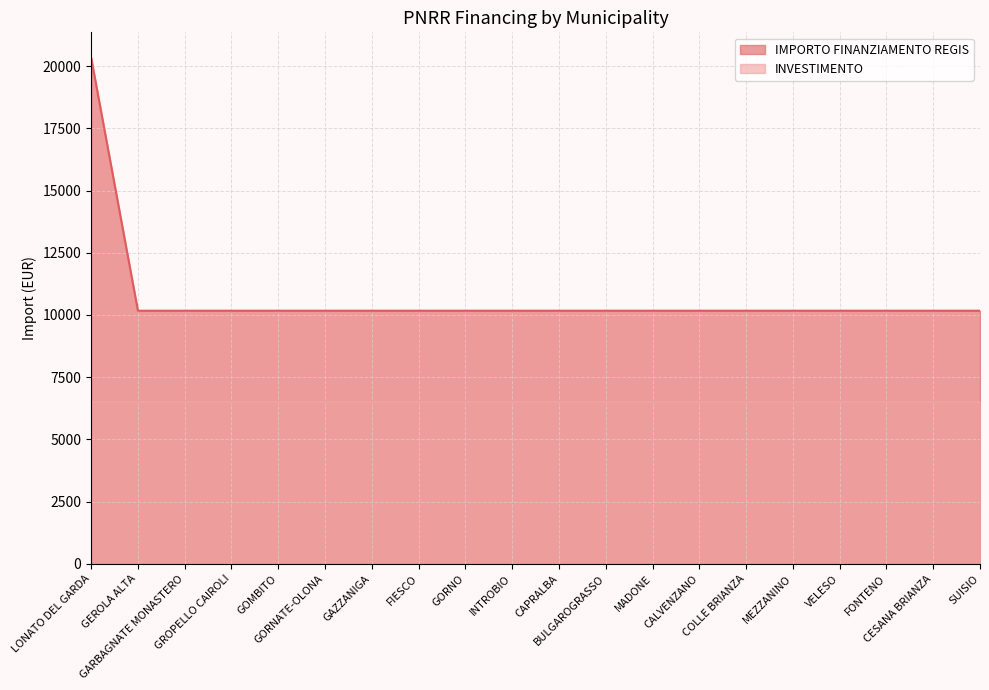

Is it true that the value at GROPELLO CAIROLI is 10172?

True